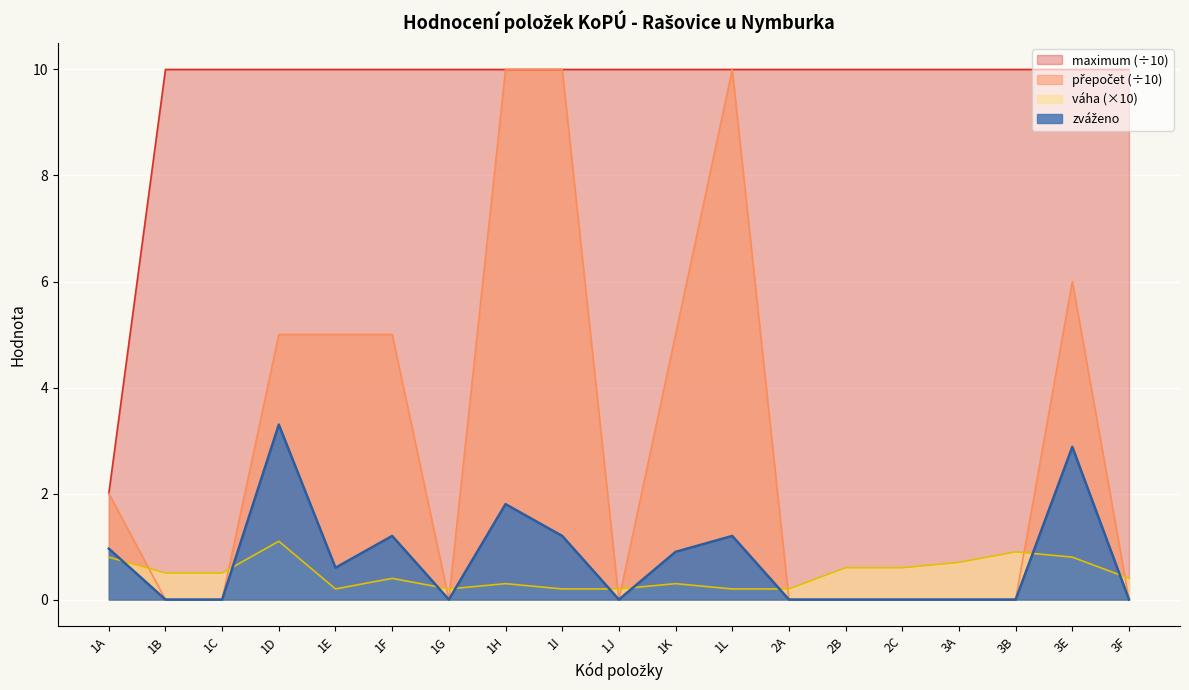

Which has a higher value, 2B or 2C?

2B